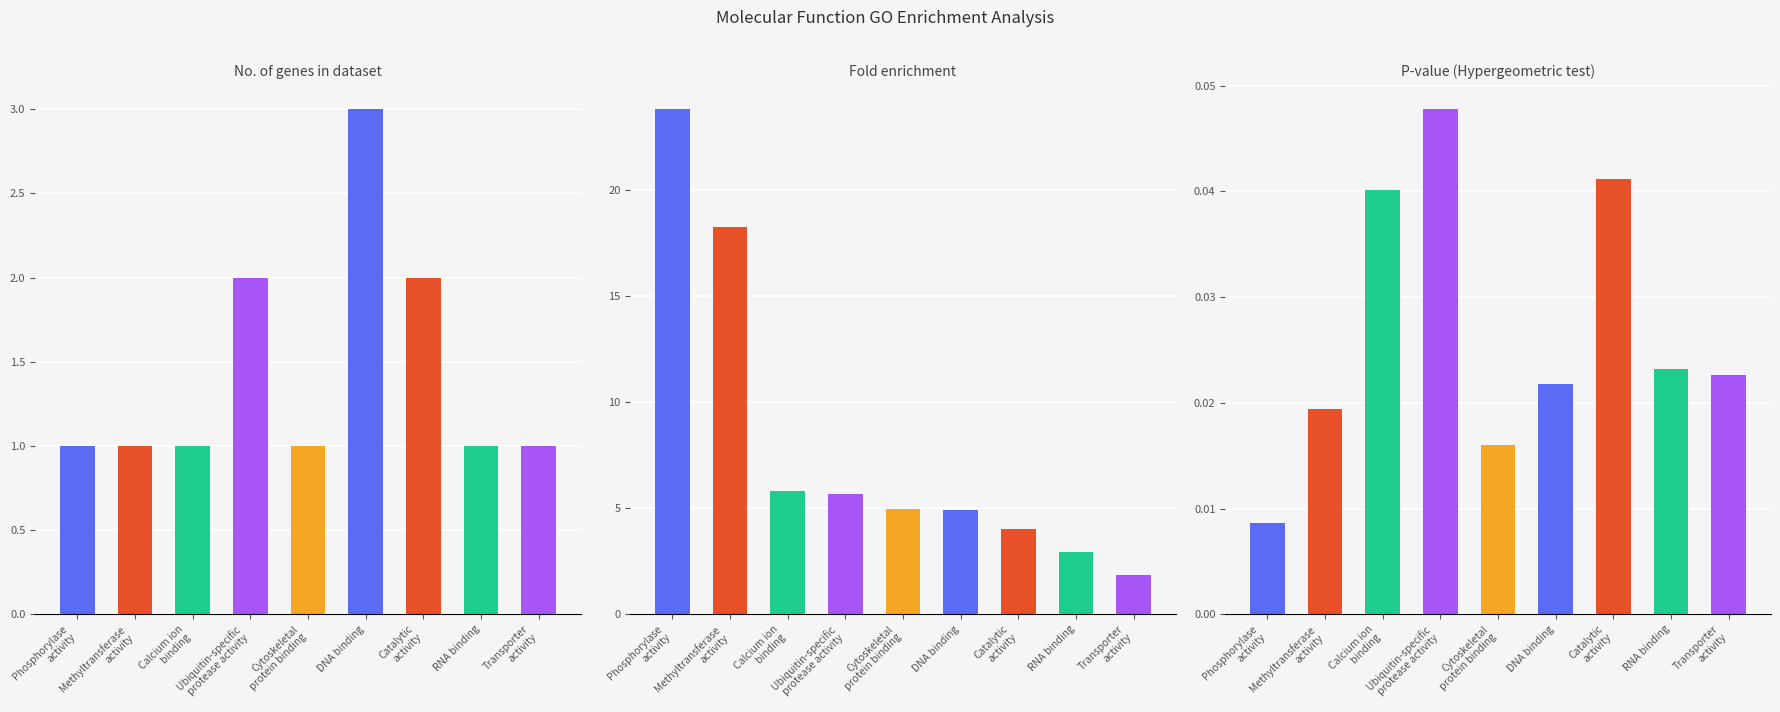

Reading left to right, what are all the values shown in this chart?

No. of genes in dataset: 1.0	1.0	1.0	2.0	1.0	3.0	2.0	1.0	1.0
Fold enrichment: 23.8	18.2	5.8	5.7	4.9	4.9	4.0	2.9	1.9
P-value (Hypergeometric test): 0.0	0.0	0.0	0.0	0.0	0.0	0.0	0.0	0.0